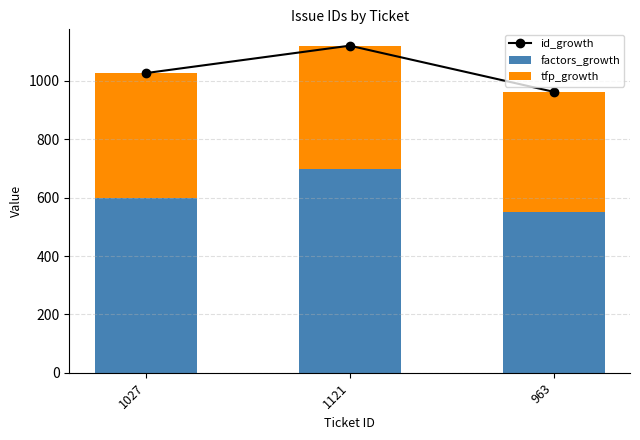

Reading right to left, what are all the values shown in this chart?

id_growth: 963=963	1121=1121	1027=1027
factors_growth: 963=550	1121=700	1027=600
tfp_growth: 963=413	1121=421	1027=427